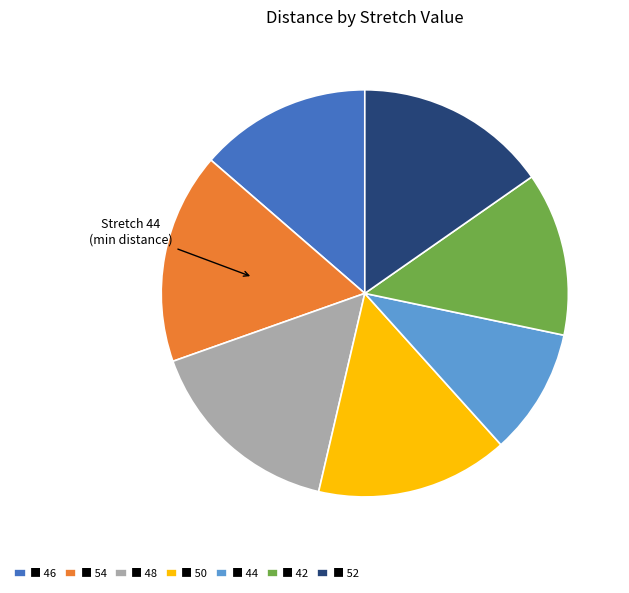

What is the largest slice in the pie chart?

■ 54